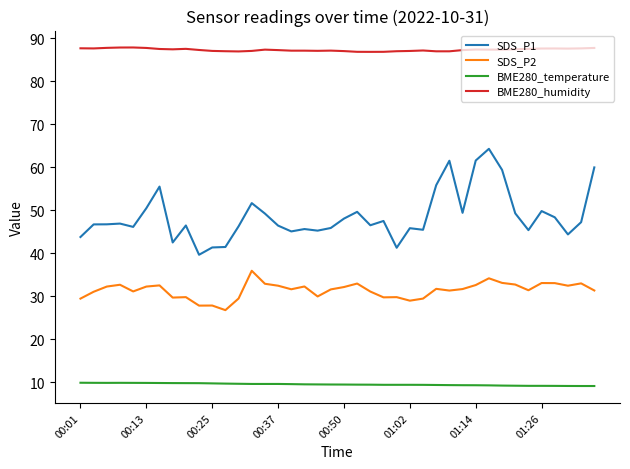

True or false: BME280_temperature and SDS_P1 intersect in this chart.

False